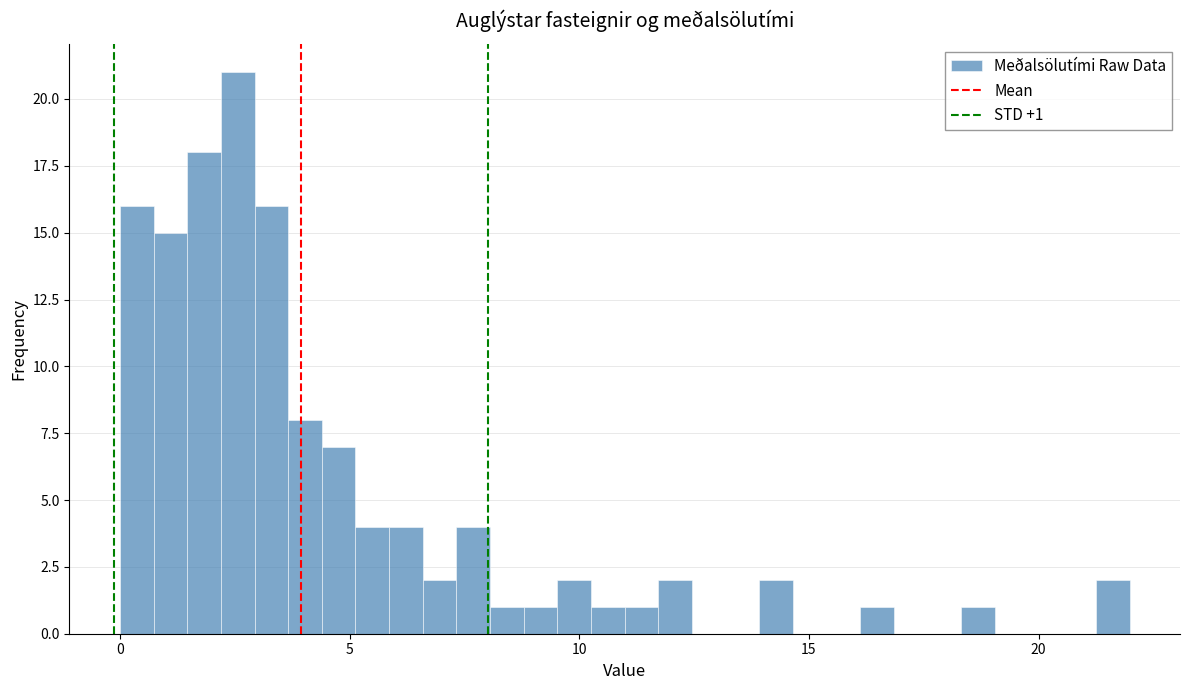

Read against the x-axis, roughly where is the centre of the tallest bar?

2.5